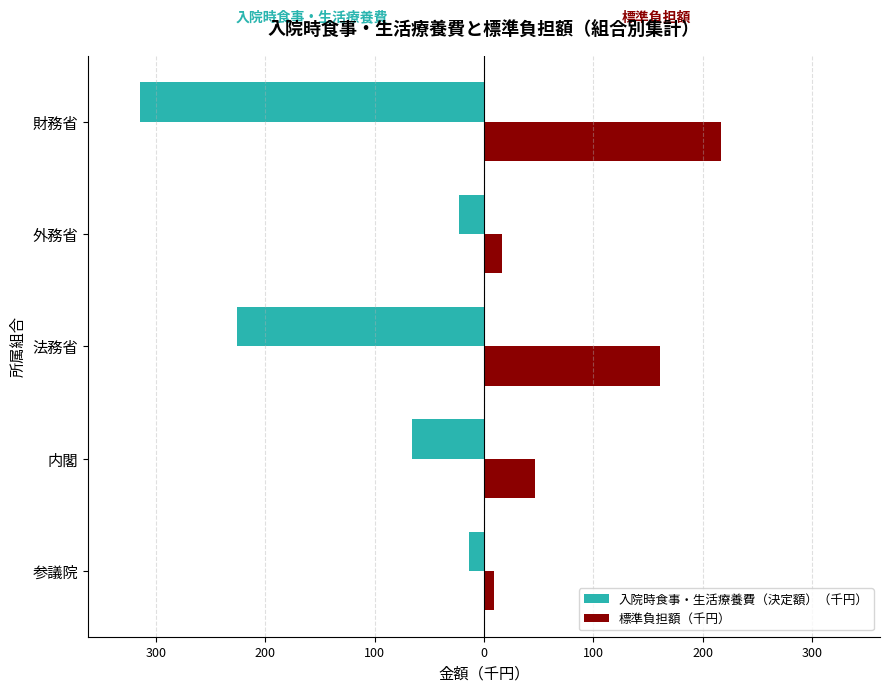

Which series has the largest range (max minus min)?

入院時食事・生活療養費（決定額）（千円）